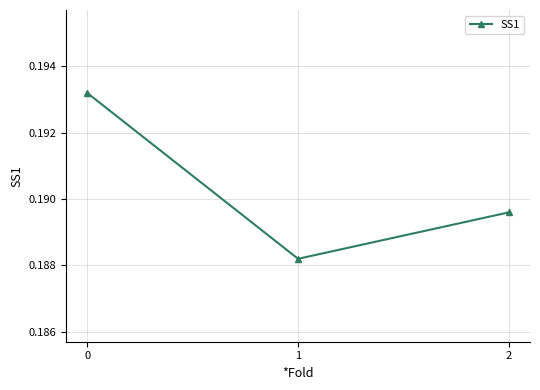

What is the sum of the values at 2 and 1?

0.4